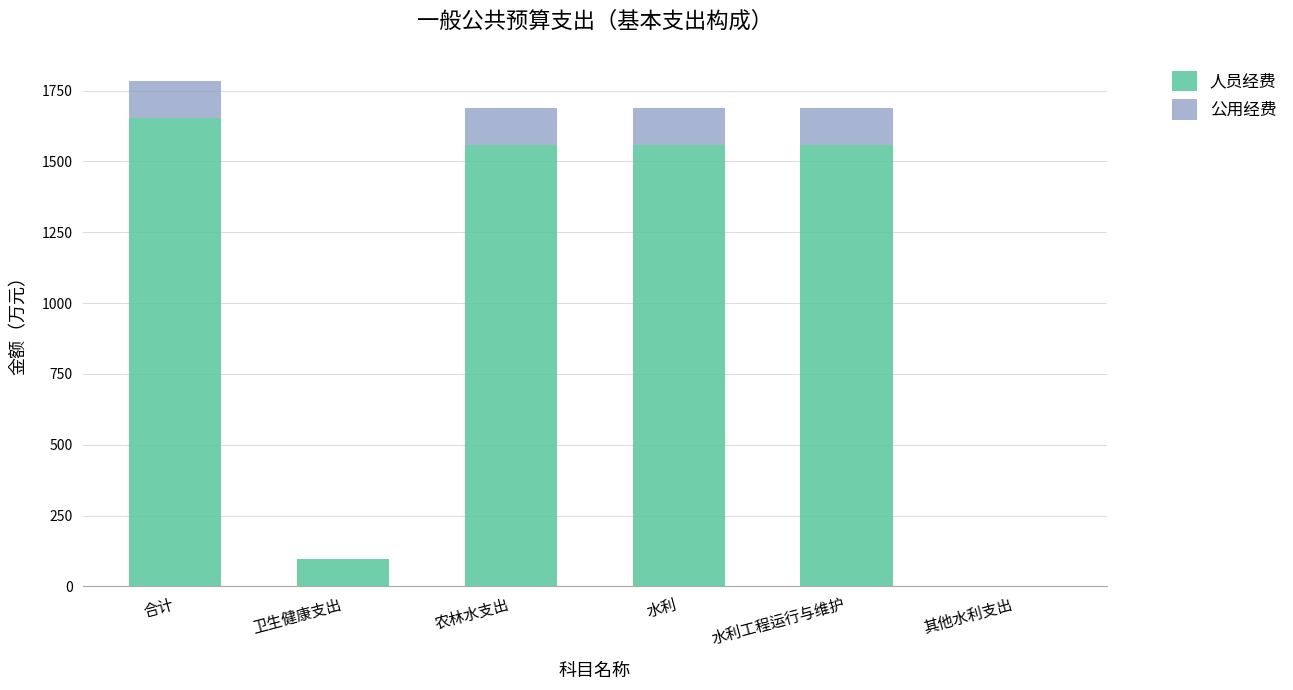

Which category has the highest value in the 人员经费 series?

合计